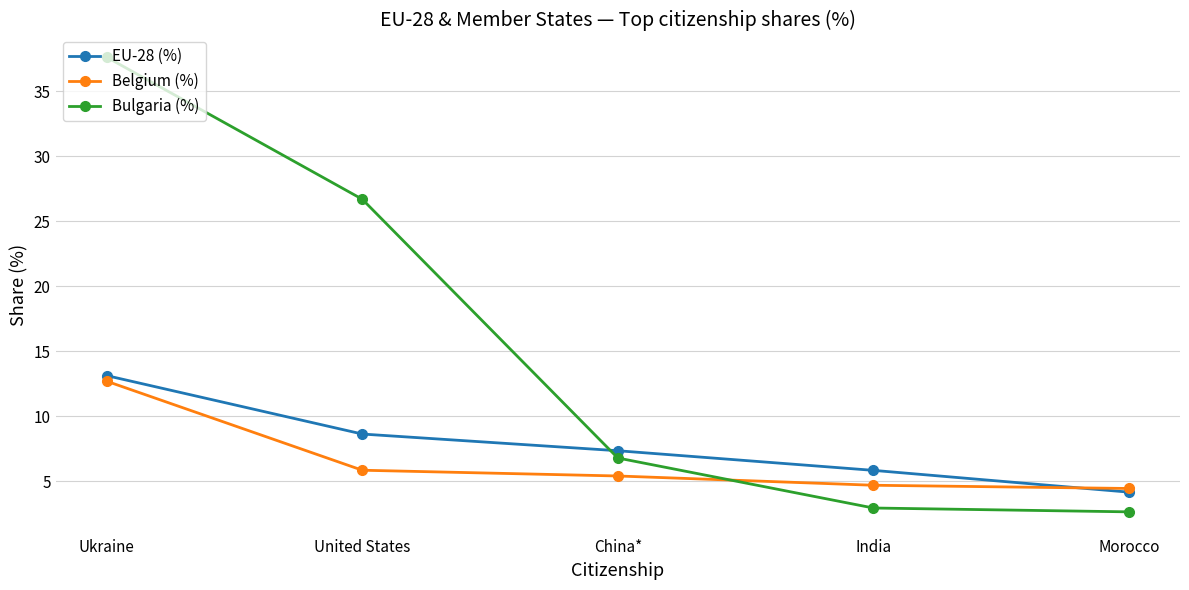

True or false: EU-28 (%) has a value of 13.1 at Ukraine.

True